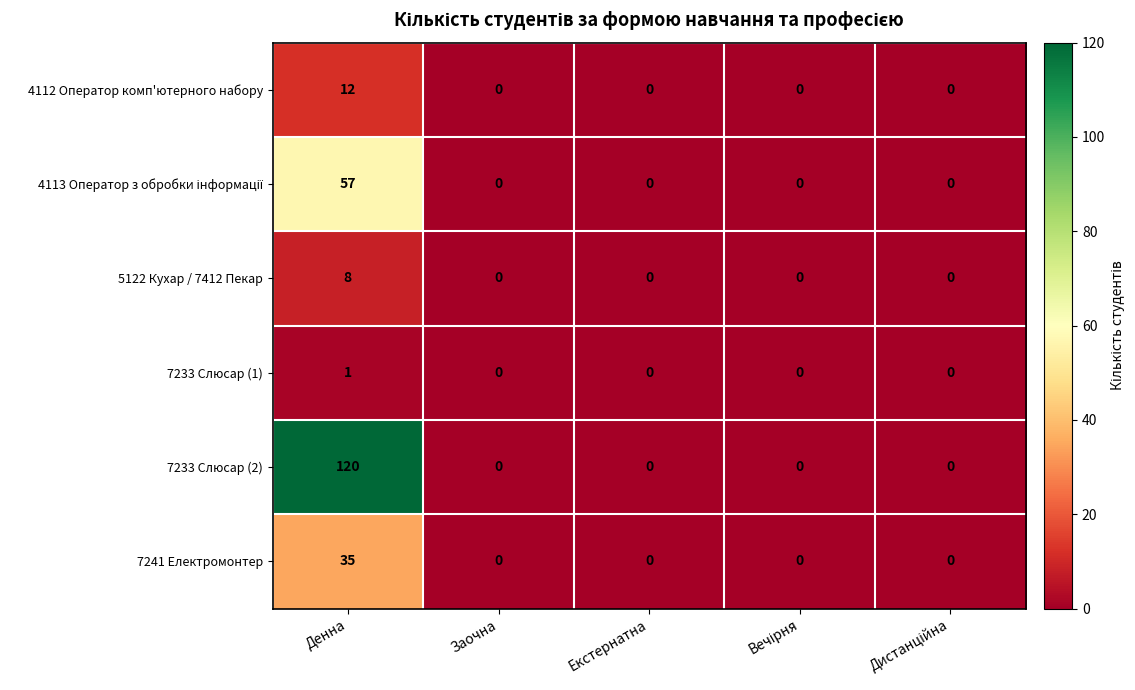

What is the difference between the maximum and minimum values in the 4112 Оператор комп'ютерного набору series?

12